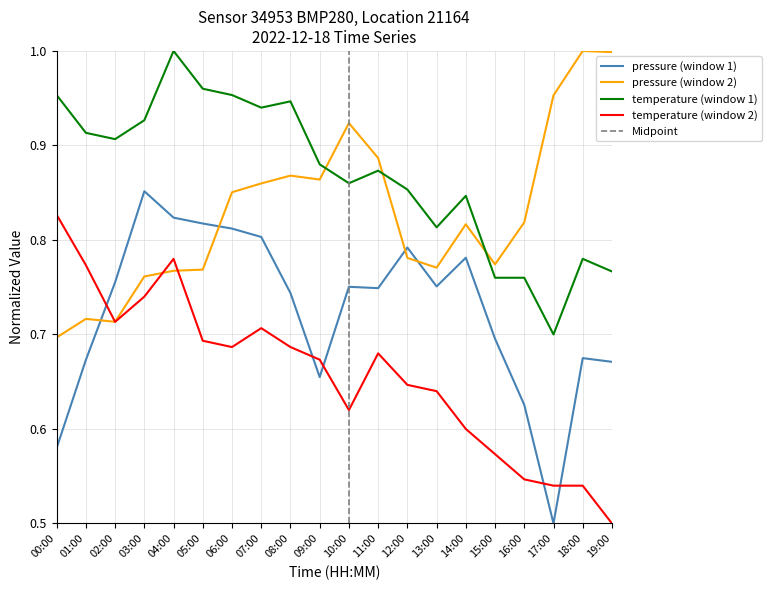

The temp_norm series shows 0.6 at 12:00. True or false?

True